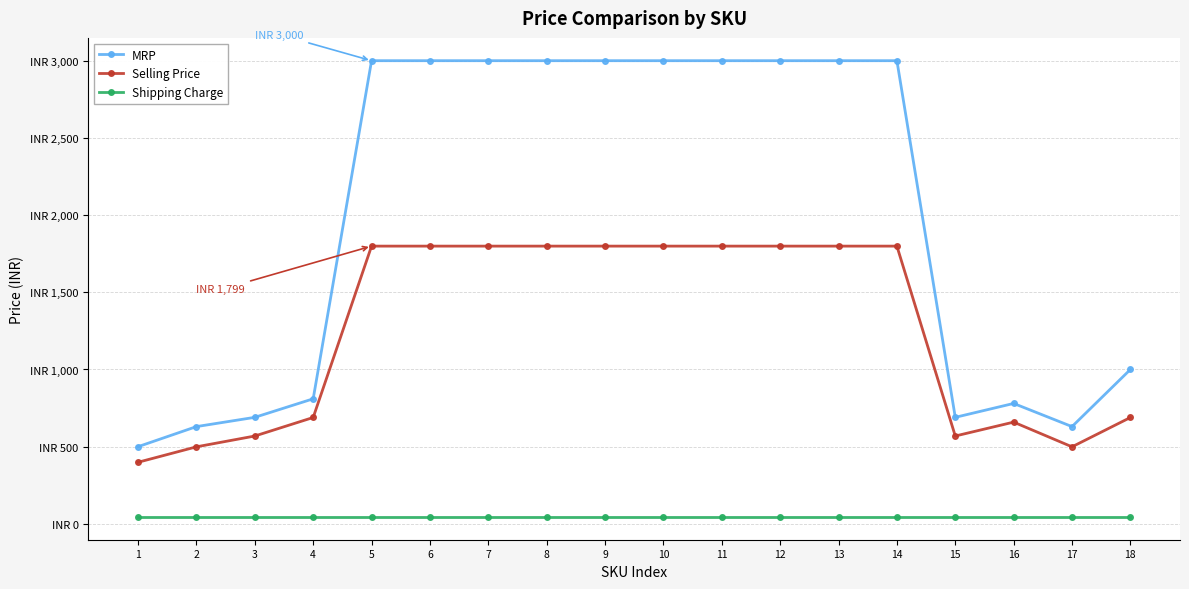

Is this an area chart (filled region under the line)?

No